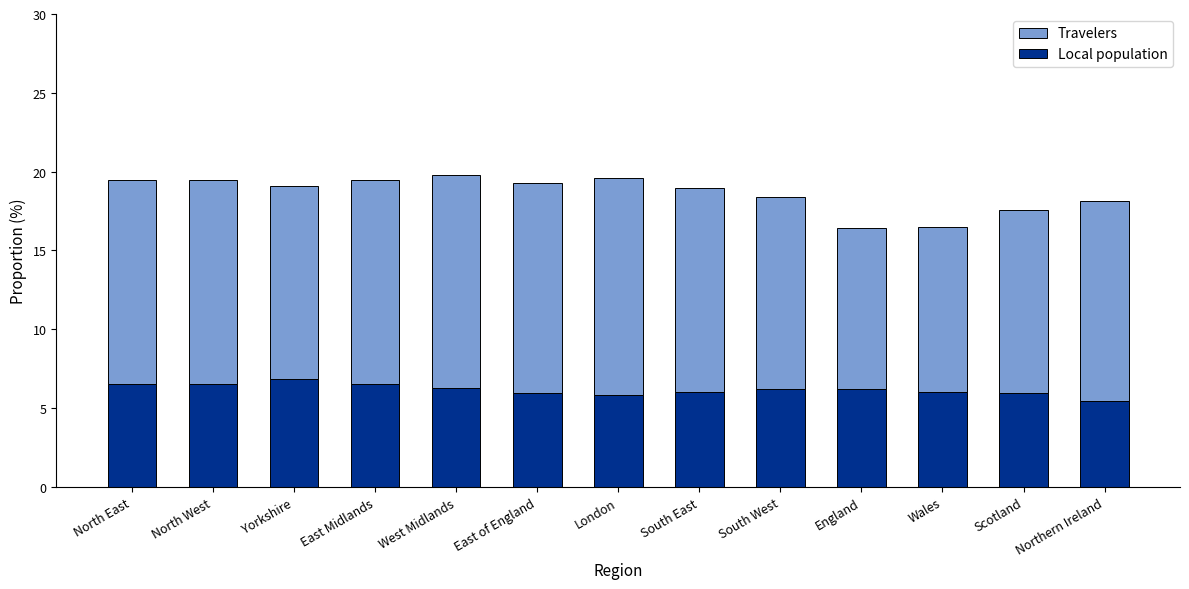

Is it true that Local population equals 2.6 at London?

False